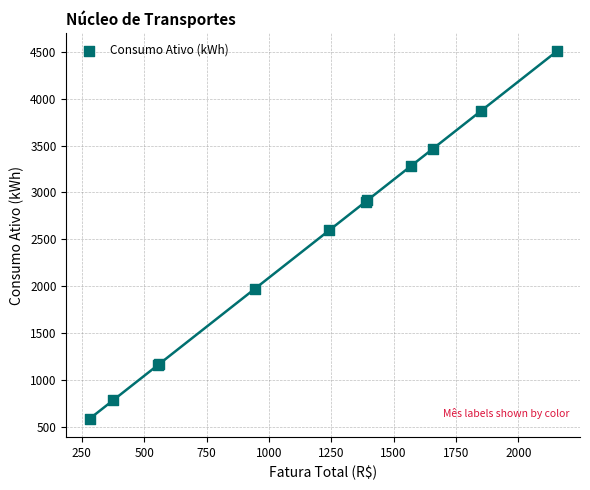

What Y value in the scatter plot is closest to 2546?

2596